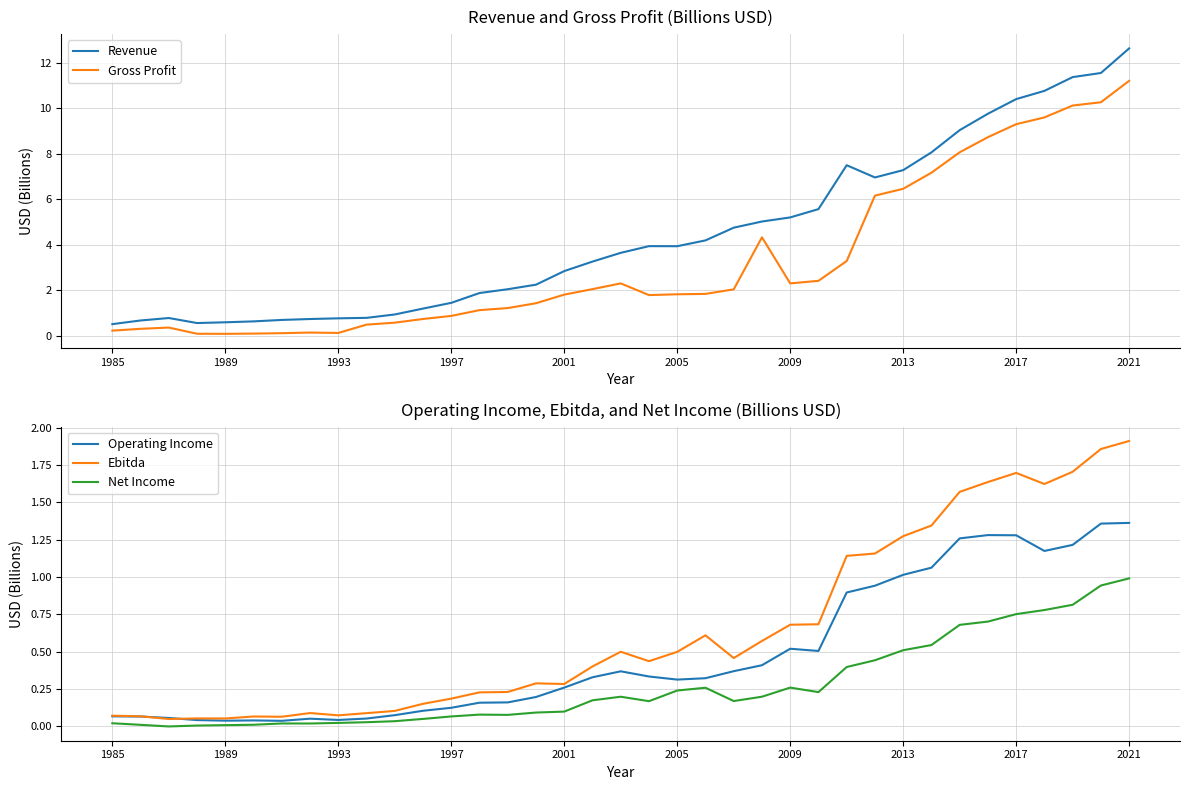

Does the chart display data point markers on the line(s)?

No